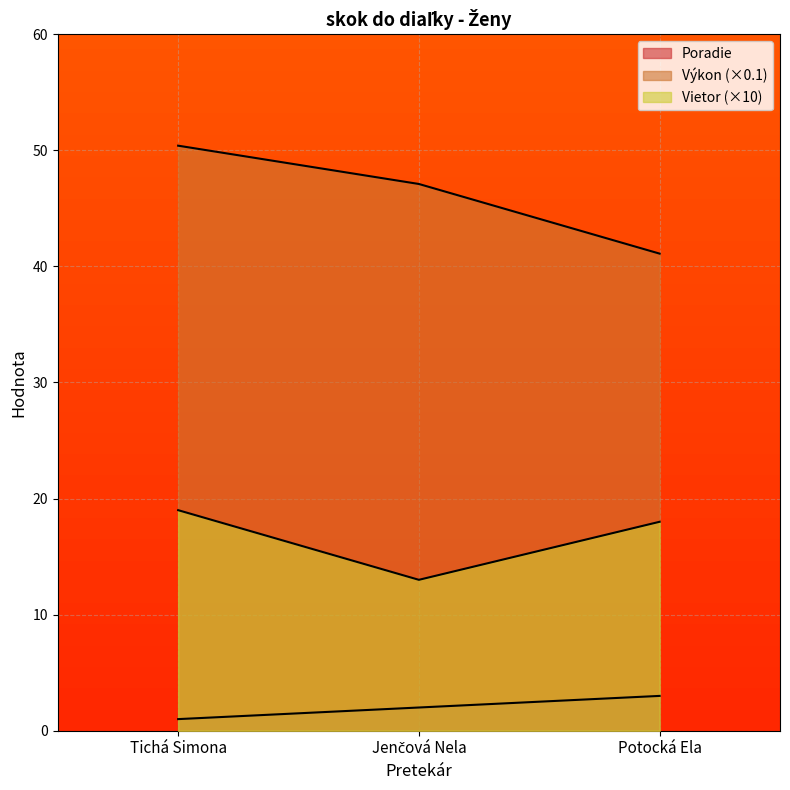

Which series has the largest range (max minus min)?

Výkon